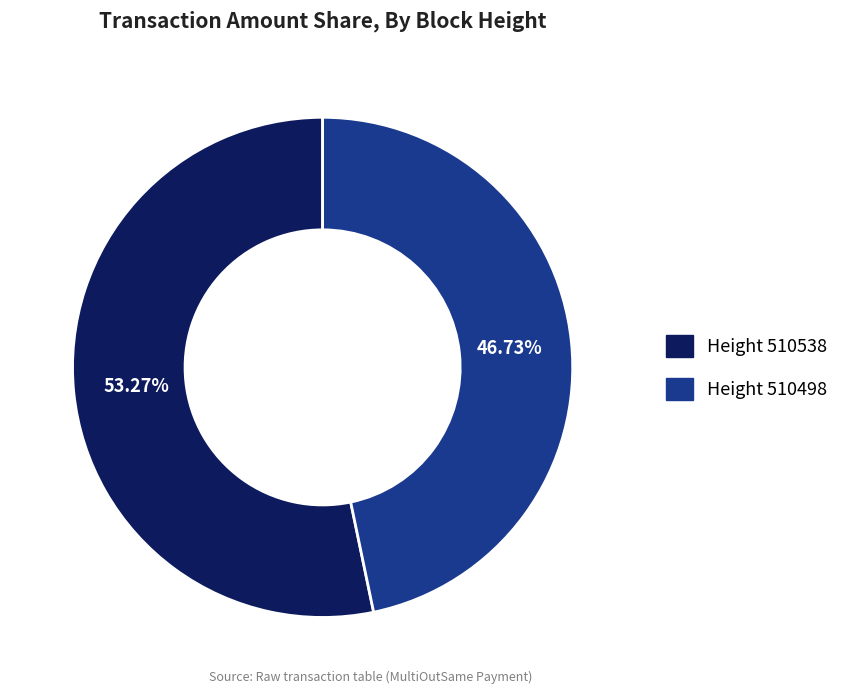

What is the smallest slice in the pie chart?

Height 510498